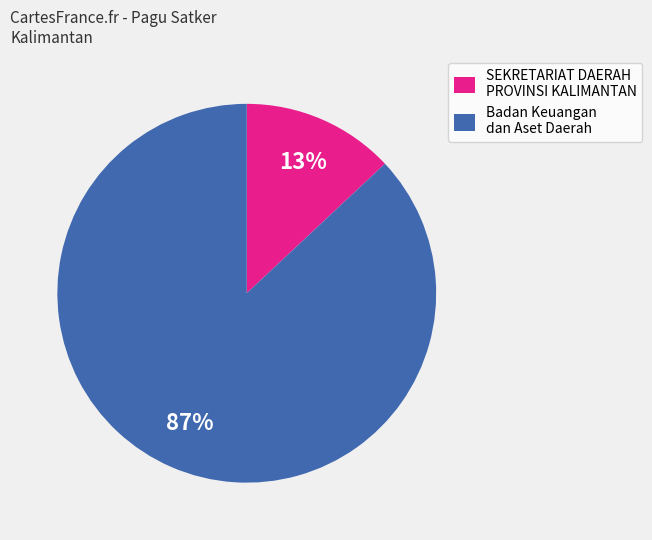

The SEKRETARIAT DAERAH PROVINSI KALIMANTAN slice represents 26% of the pie. True or false?

False